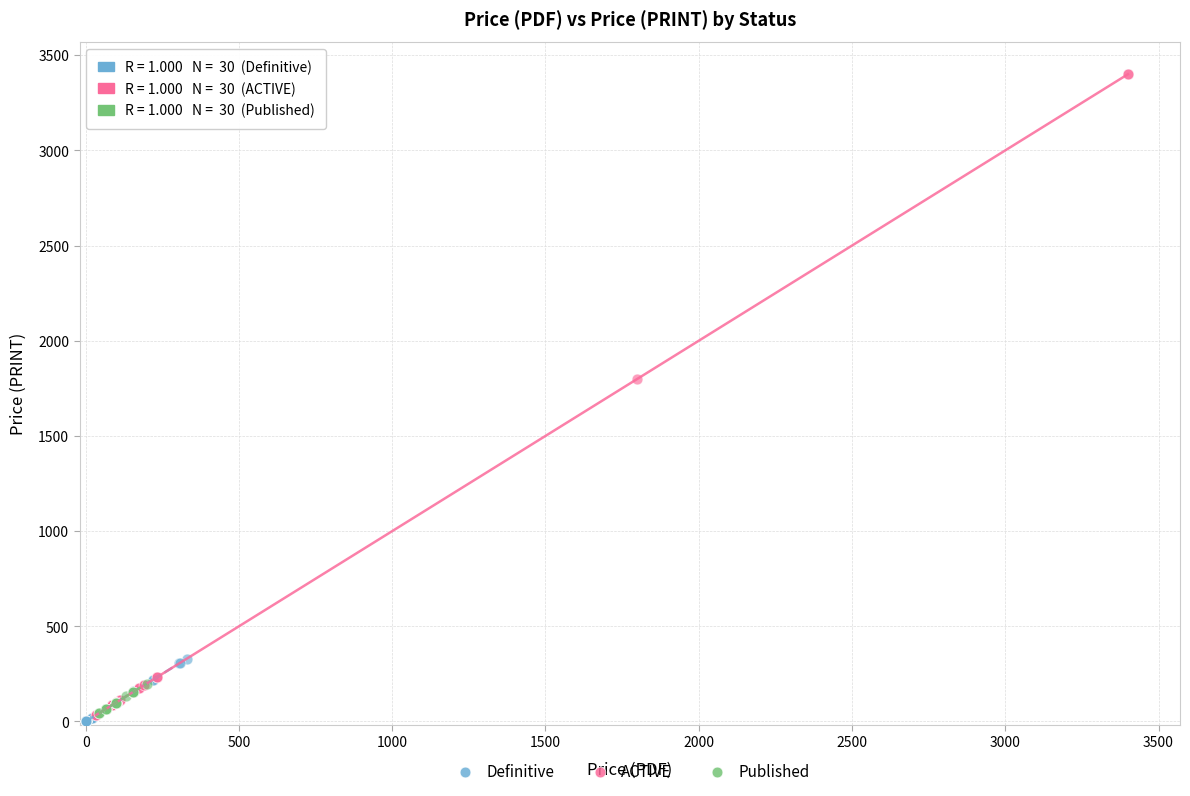

Which series reaches the minimum Y coordinate?

Definitive